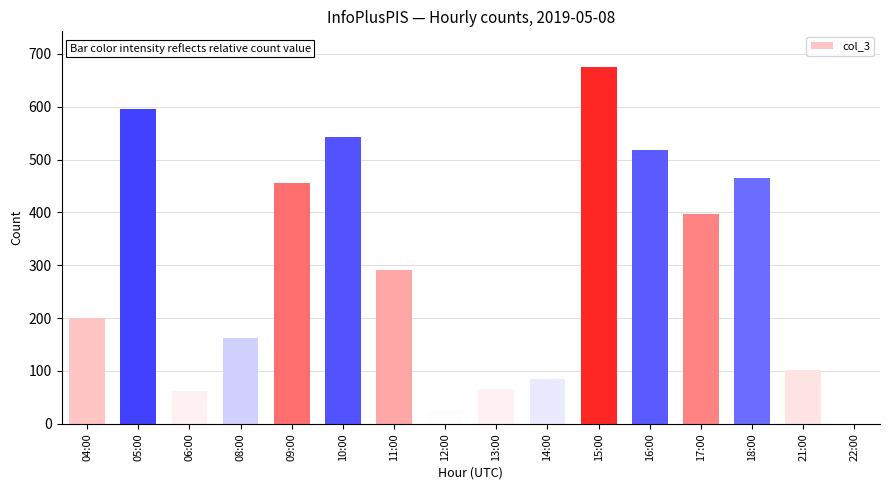

What is the approximate value at 10:00?

543